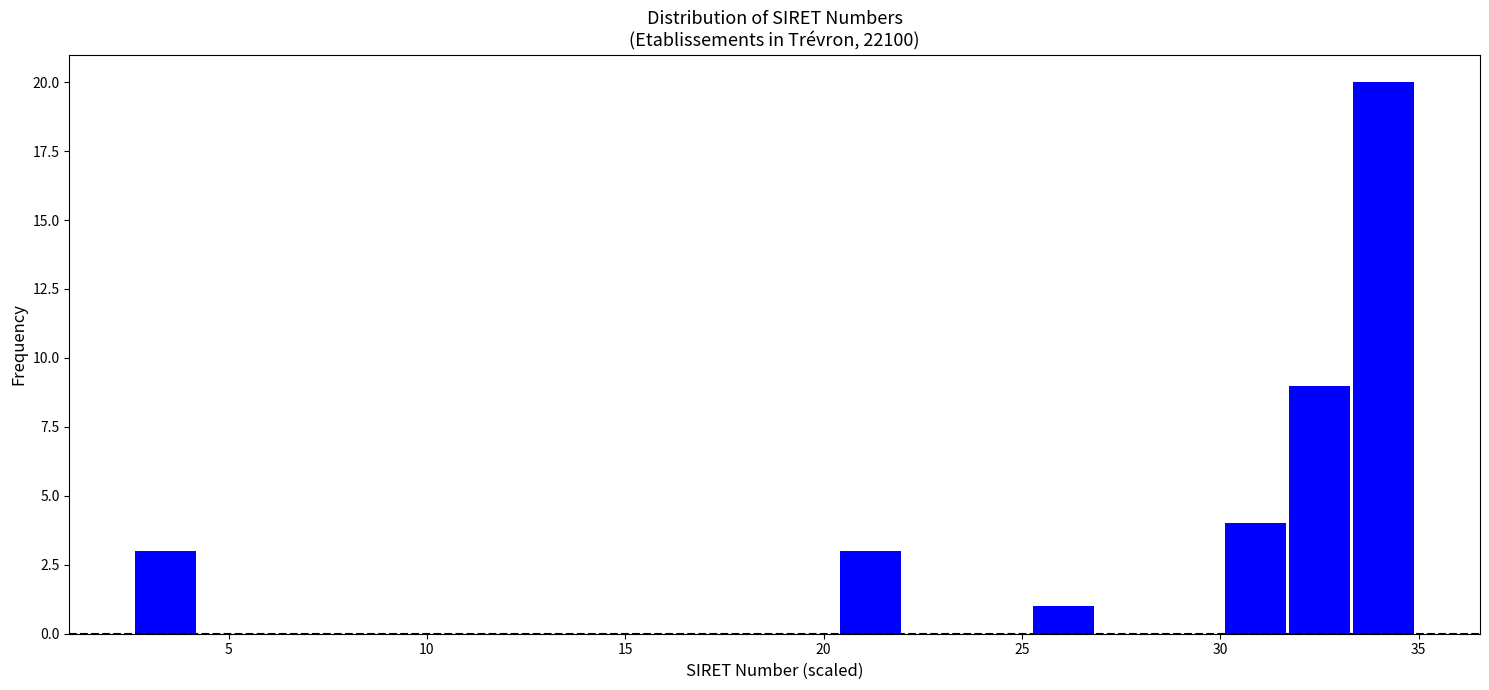

Read against the x-axis, roughly where is the centre of the tallest bar?

34.0